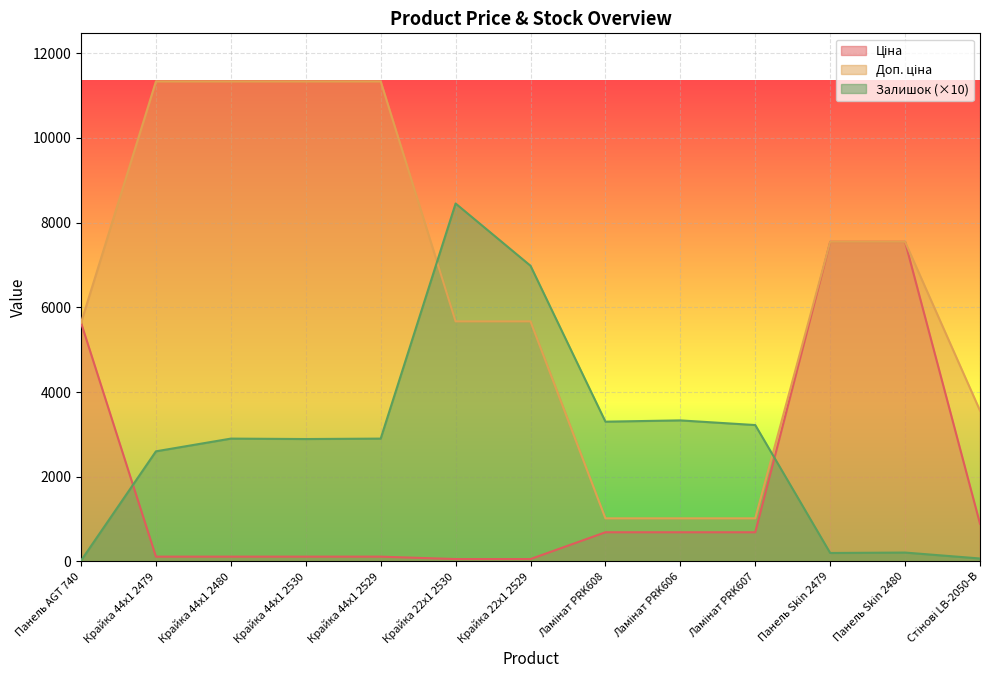

Does the chart display data point markers on the line(s)?

No